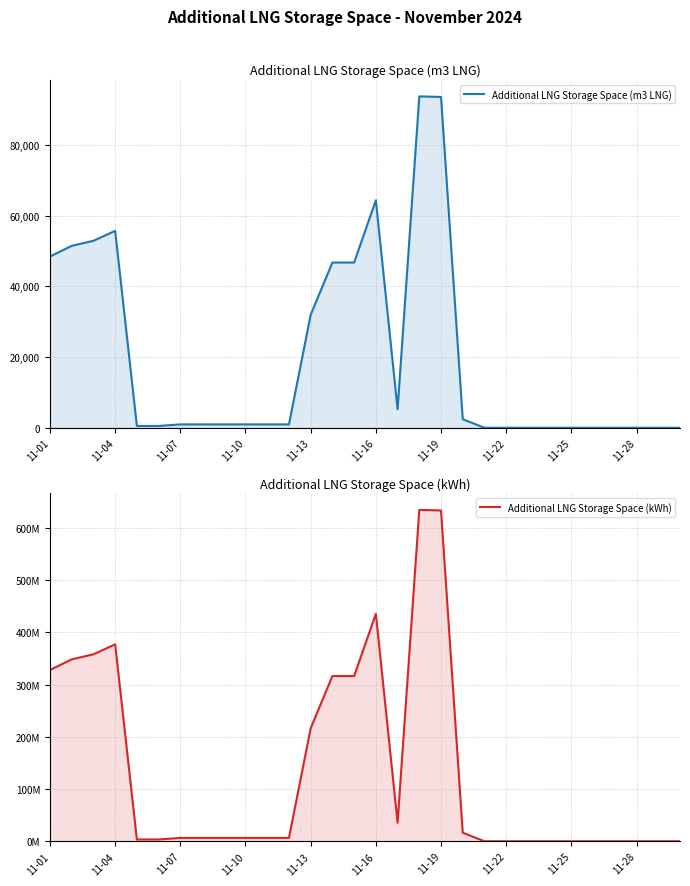

Count the number of data series in this chart.

2